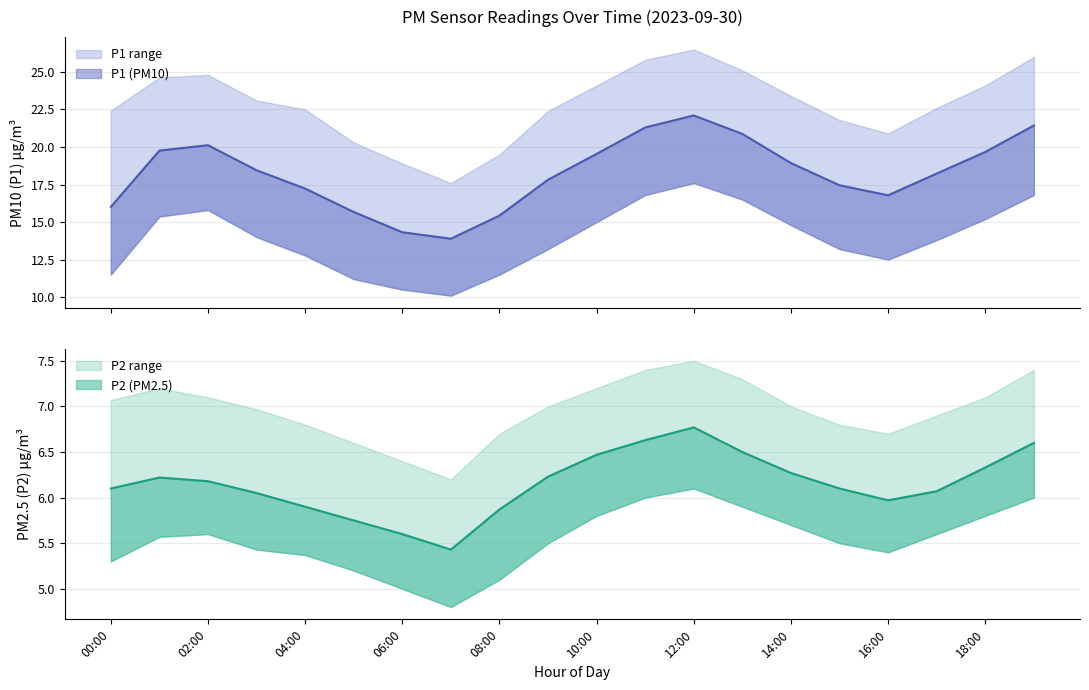

What is the difference between the highest and lowest values at 18:00?

18.3